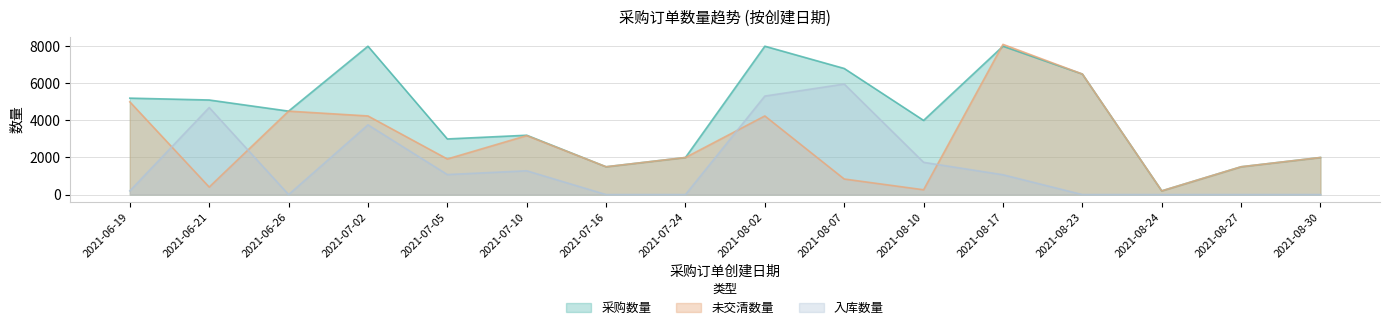

Where is 采购数量 nearest to the value 4100?

2021-08-10